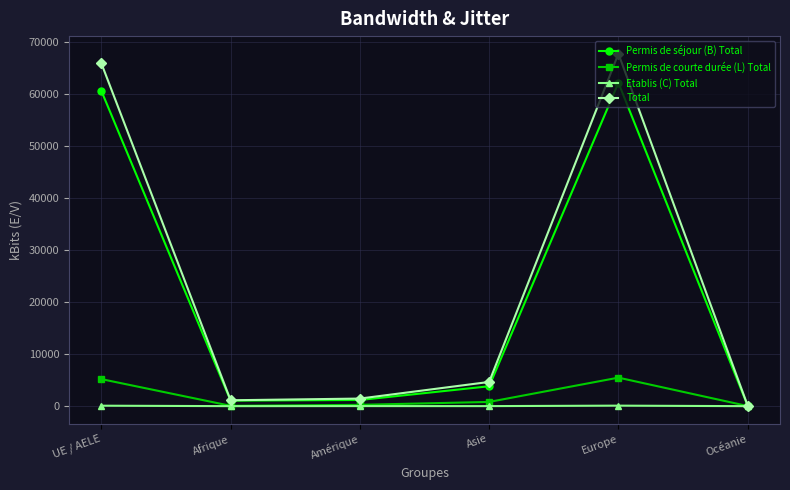

What are all the series names shown in the legend?

Permis de séjour (B) Total, Permis de courte durée (L) Total, Etablis (C) Total, Total